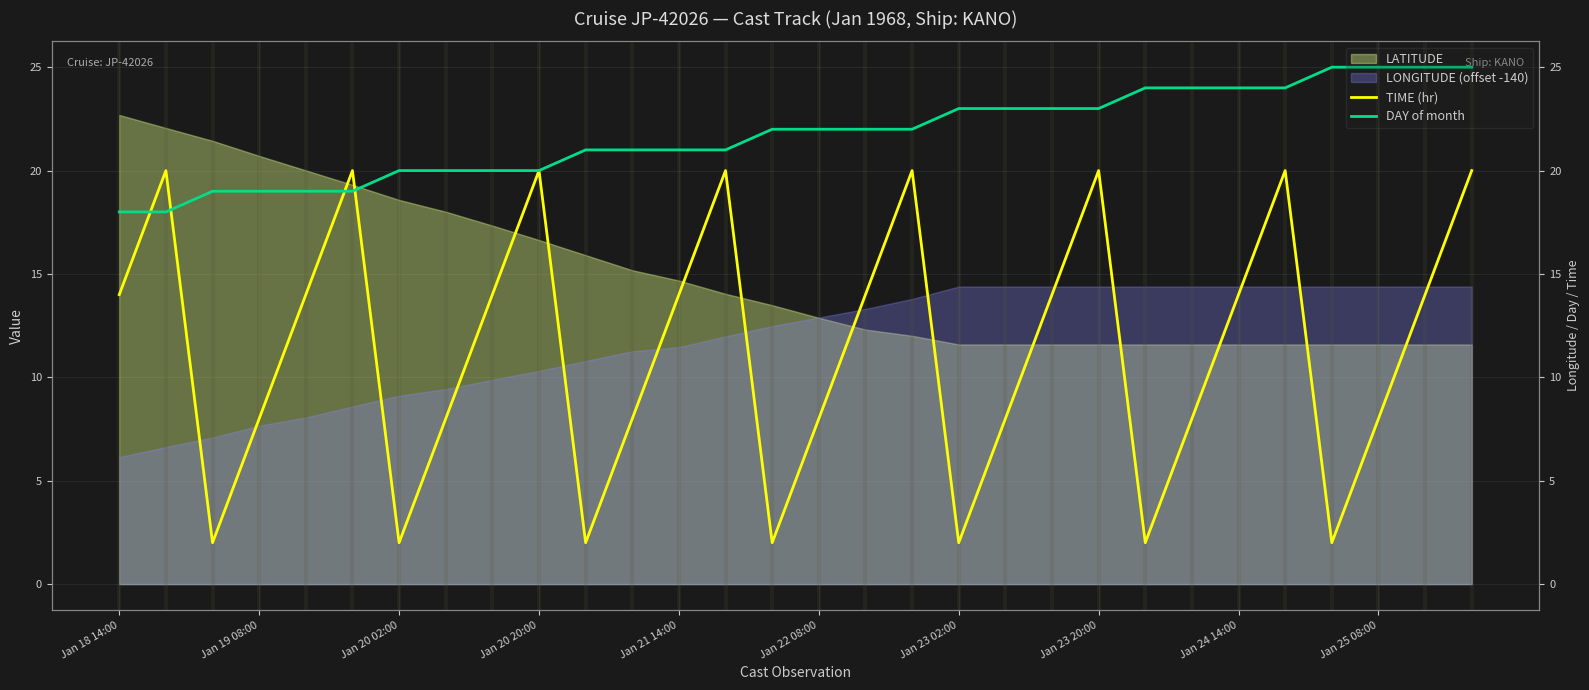

At which category is the sum across all series the highest?

29